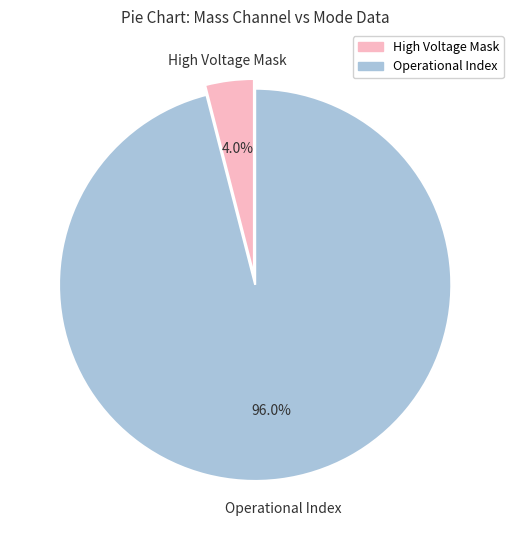

Which category has the smallest portion of the pie?

High Voltage Mask